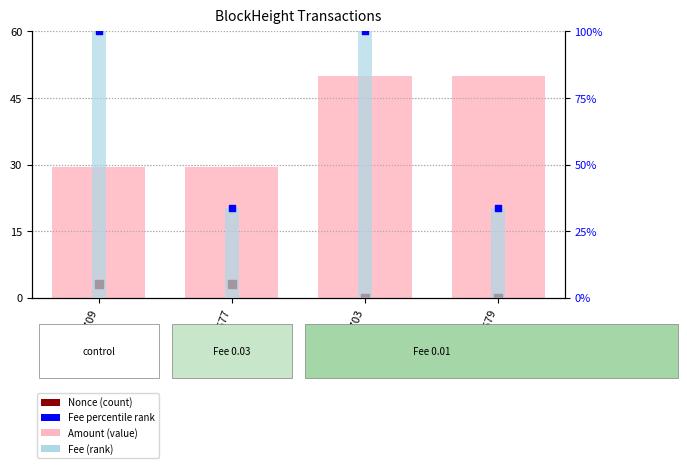

Which series has the widest spread of Y values?

Amount (value)